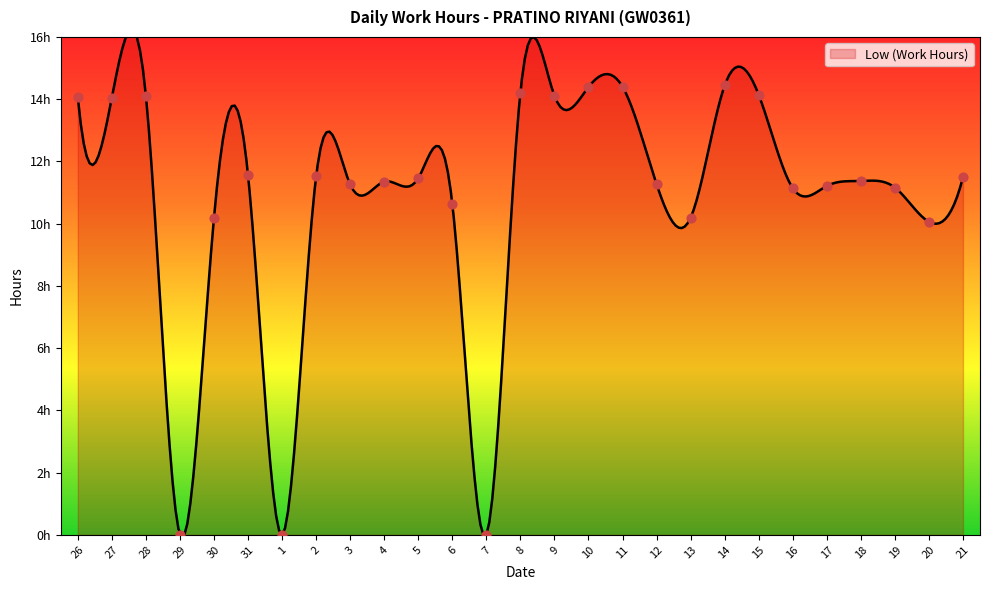

Between 2 and 9, which is larger?

9